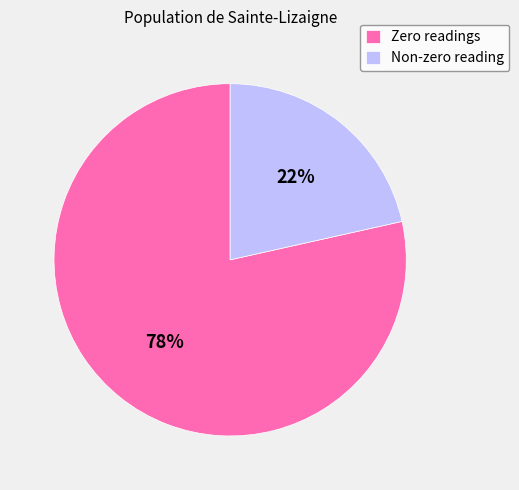

The Zero readings slice represents 86% of the pie. True or false?

False